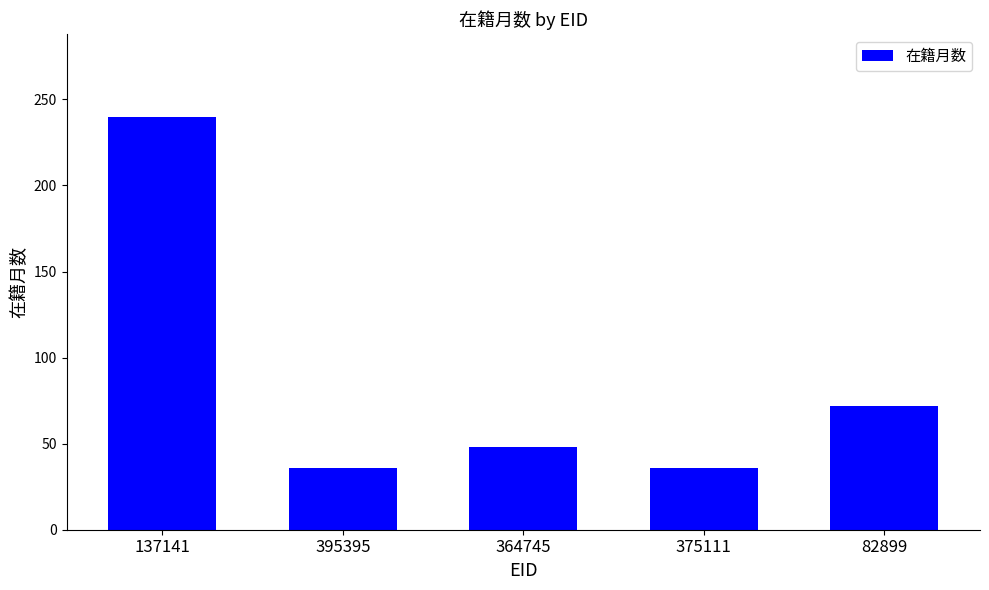

What is the smallest value displayed?

36